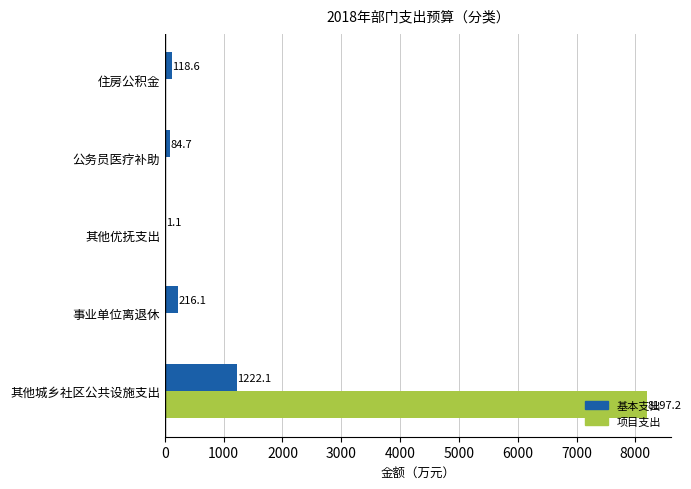

What is the greatest value displayed?

8197.2